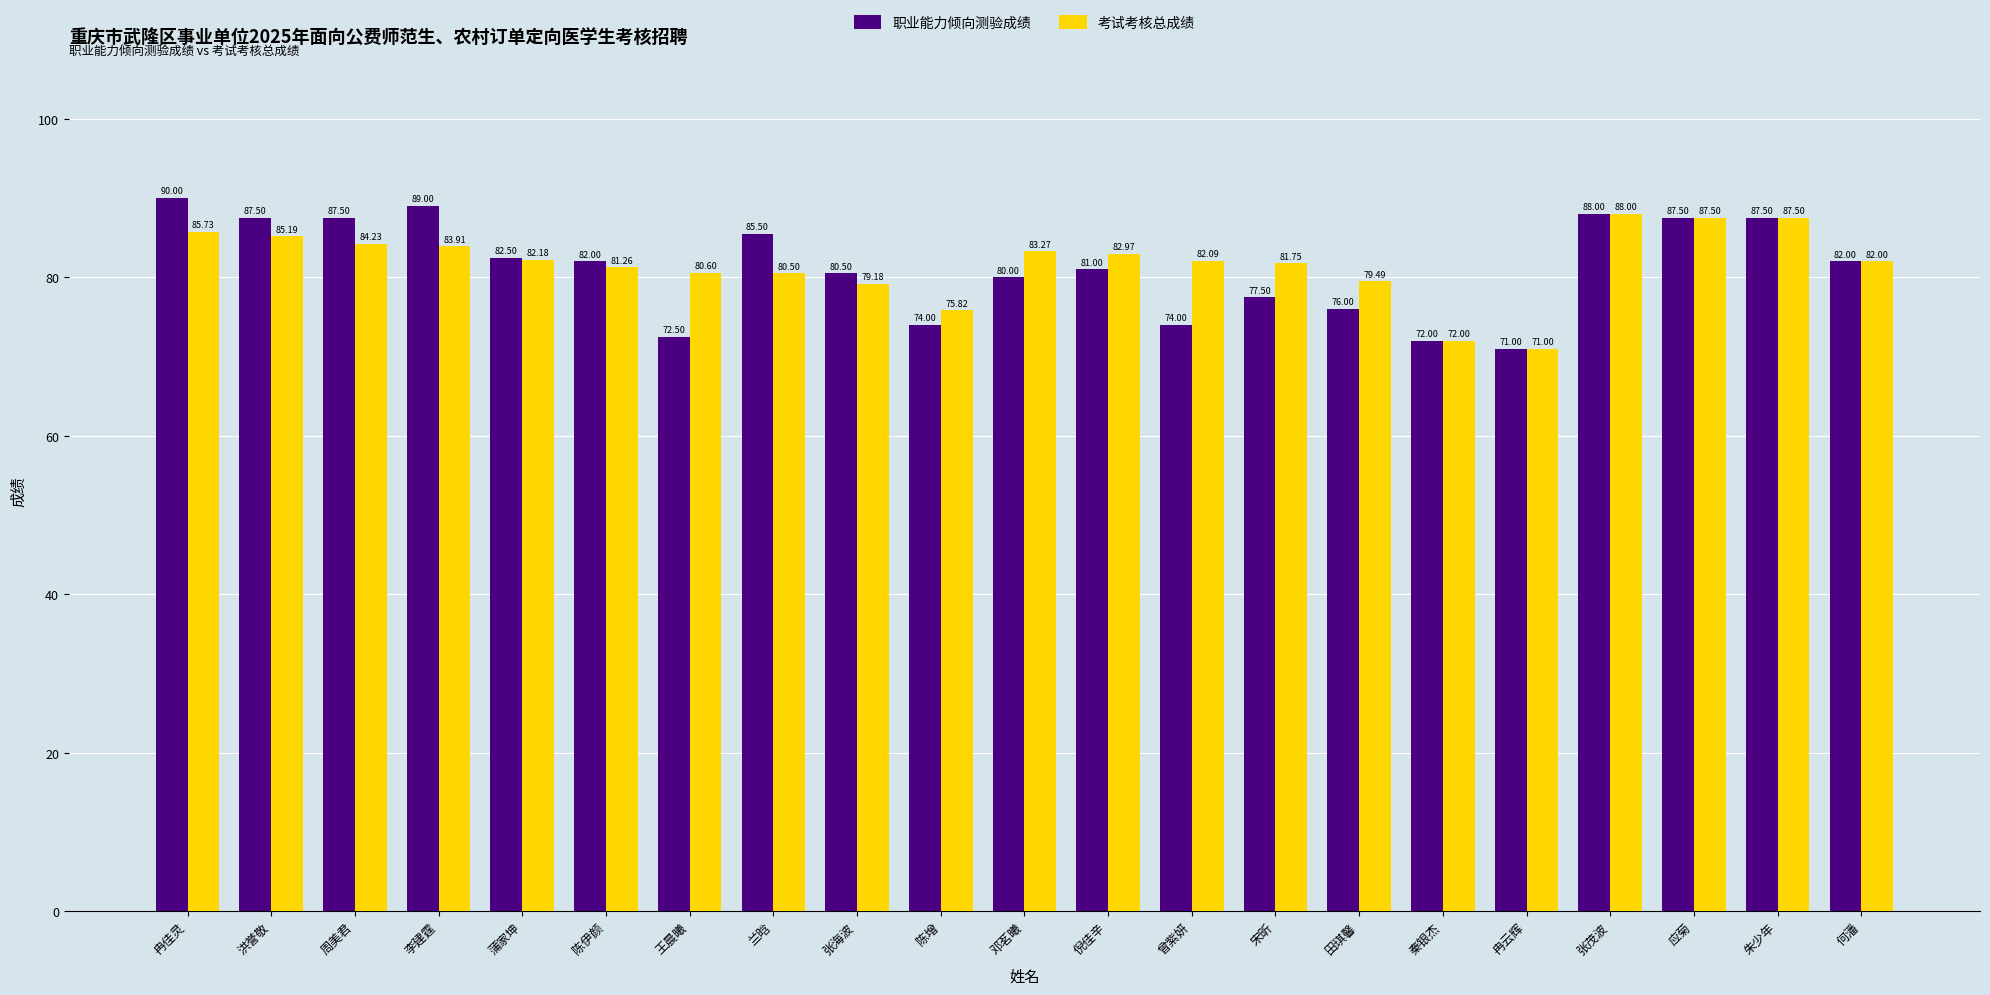

Reading right to left, list all the values displayed in this chart.

职业能力倾向测验成绩: 82.0	87.5	87.5	88.0	71.0	72.0	76.0	77.5	74.0	81.0	80.0	74.0	80.5	85.5	72.5	82.0	82.5	89.0	87.5	87.5	90.0
考试考核总成绩: 82.0	87.5	87.5	88.0	71.0	72.0	79.5	81.8	82.1	83.0	83.3	75.8	79.2	80.5	80.6	81.3	82.2	83.9	84.2	85.2	85.7